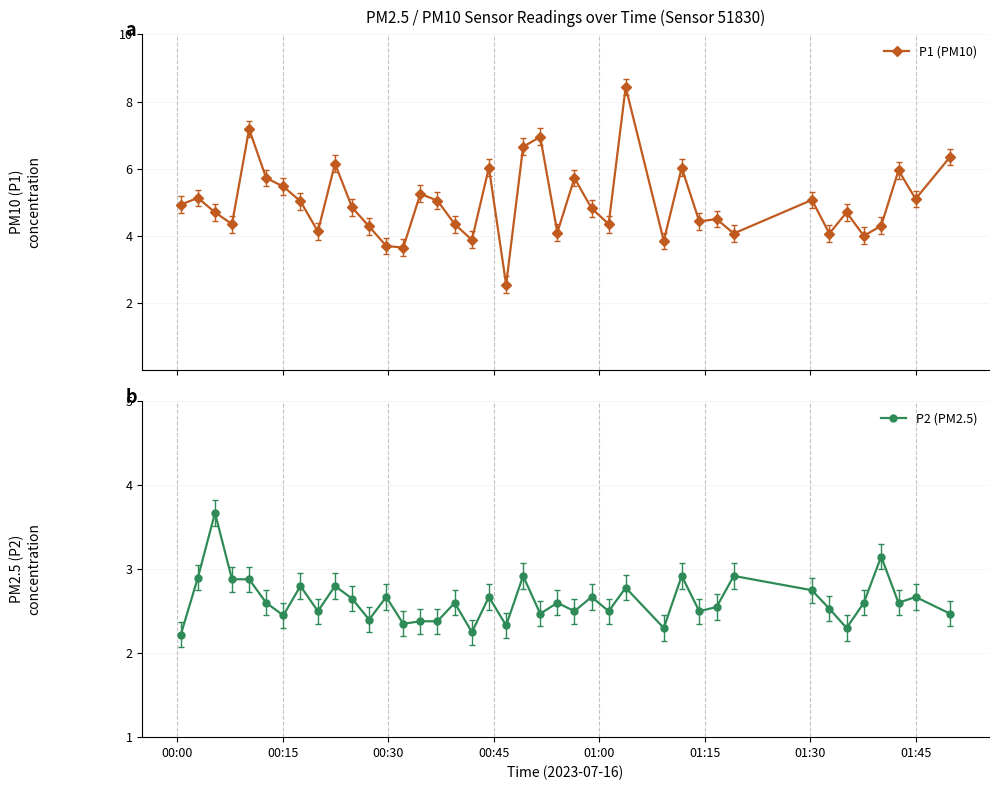

True or false: P1 (PM10) has more than 1 interior local peaks.

True